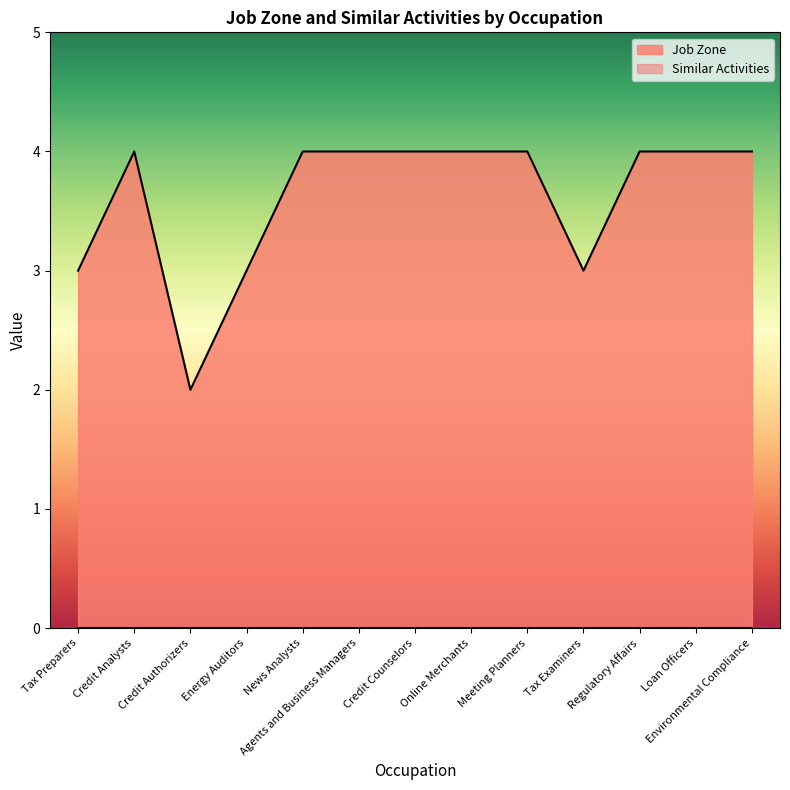

Rank the categories by value from highest to lowest.

Credit Analysts, News Analysts, Agents and Business Managers, Credit Counselors, Online Merchants, Meeting Planners, Regulatory Affairs, Loan Officers, Environmental Compliance, Tax Preparers, Energy Auditors, Tax Examiners, Credit Authorizers